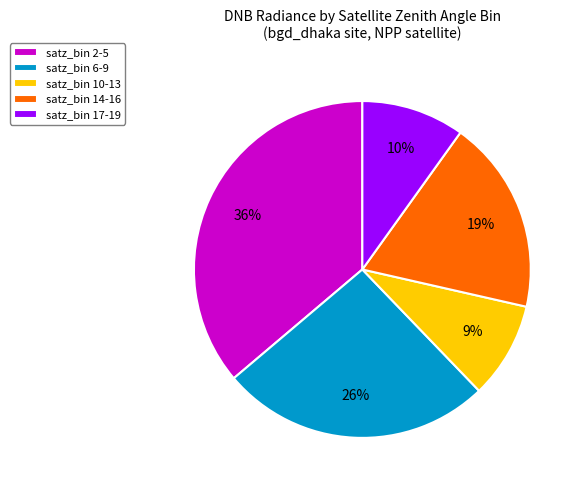

Which slice is the largest?

satz_bin 2-5